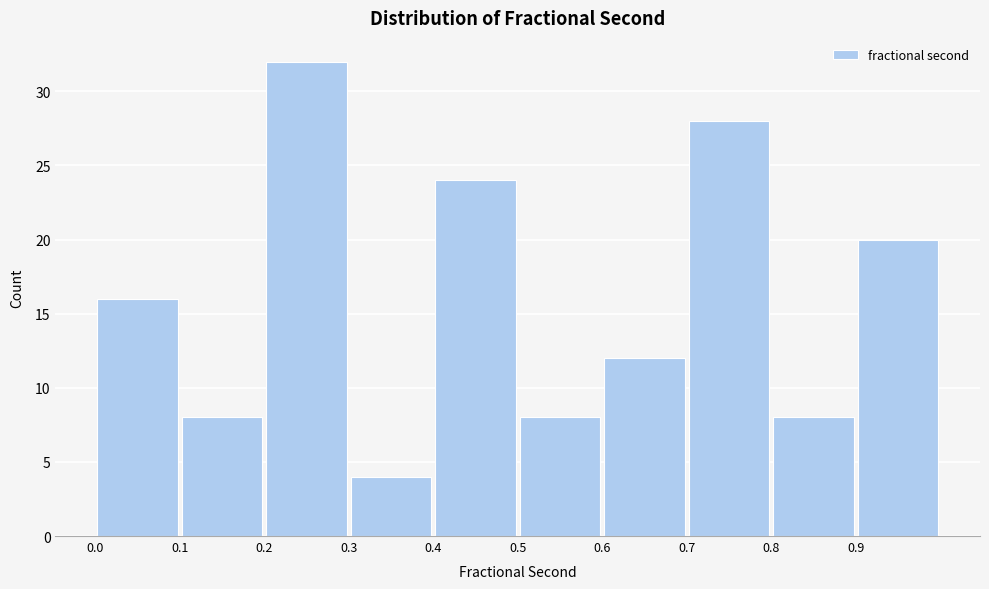

Reading left to right, list every bar in this chart as the range it spans on the x-axis followed by its height. The values are not printed on the chart, so give them approximately, as read against the axis.

0.0 to 0.1: 16
0.1 to 0.2: 8
0.2 to 0.3: 32
0.3 to 0.4: 4
0.4 to 0.5: 24
0.5 to 0.6: 8
0.6 to 0.7: 12
0.7 to 0.8: 28
0.8 to 0.9: 8
0.9 to 1.0: 20